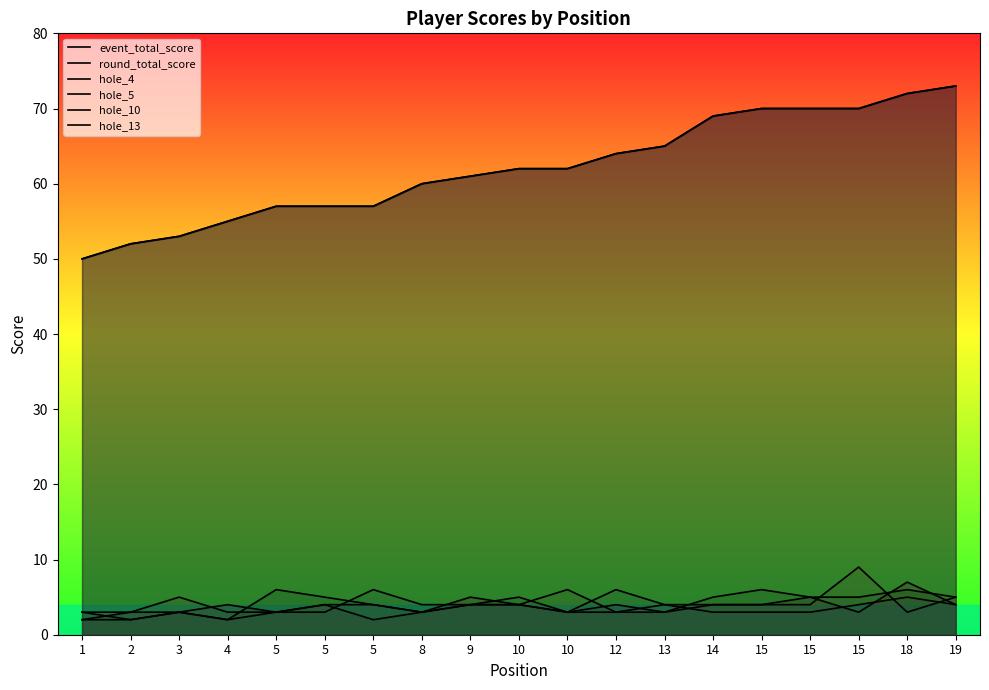

True or false: hole_10 and round_total_score cross at least once.

False